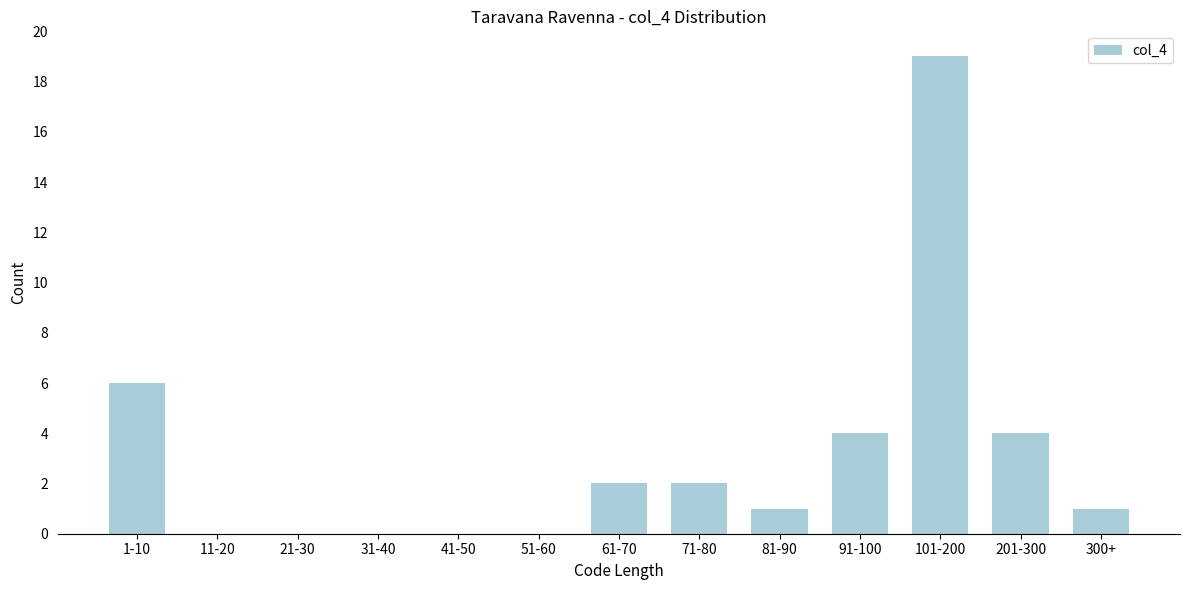

Reading right to left, transcribe all the data shown in this chart.

300+=1	201-300=4	101-200=19	91-100=4	81-90=1	71-80=2	61-70=2	51-60=0	41-50=0	31-40=0	21-30=0	11-20=0	1-10=6